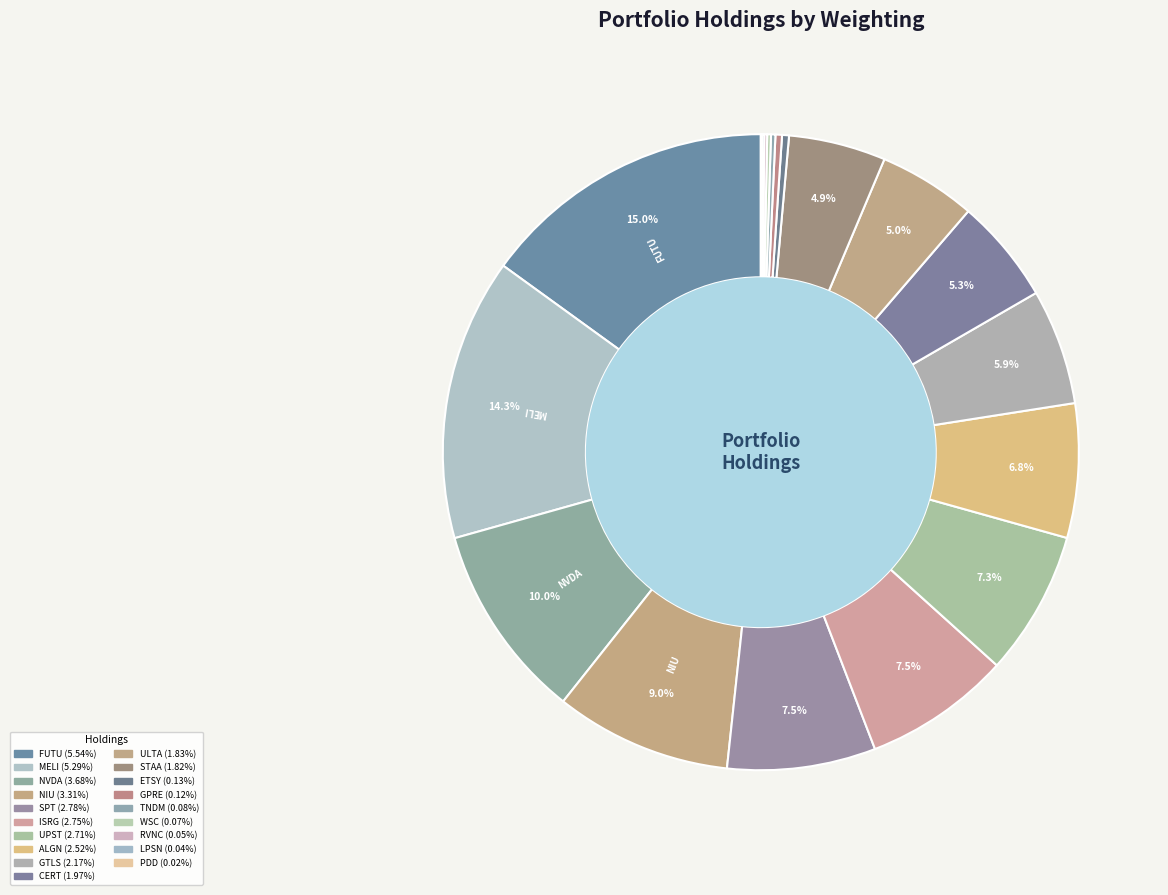

What percentage do UPST and PDD together represent?

7.4%